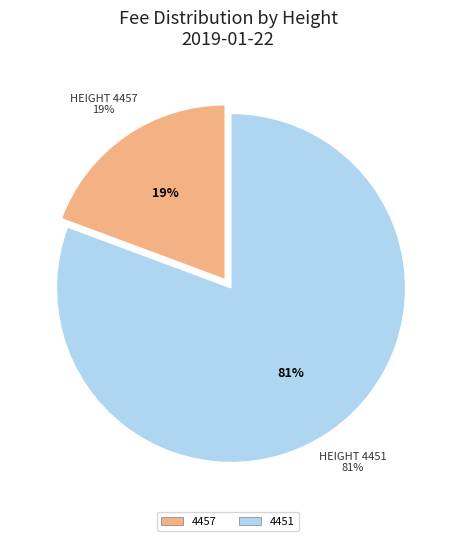

Is it true that 4451 is 73% of the pie?

False